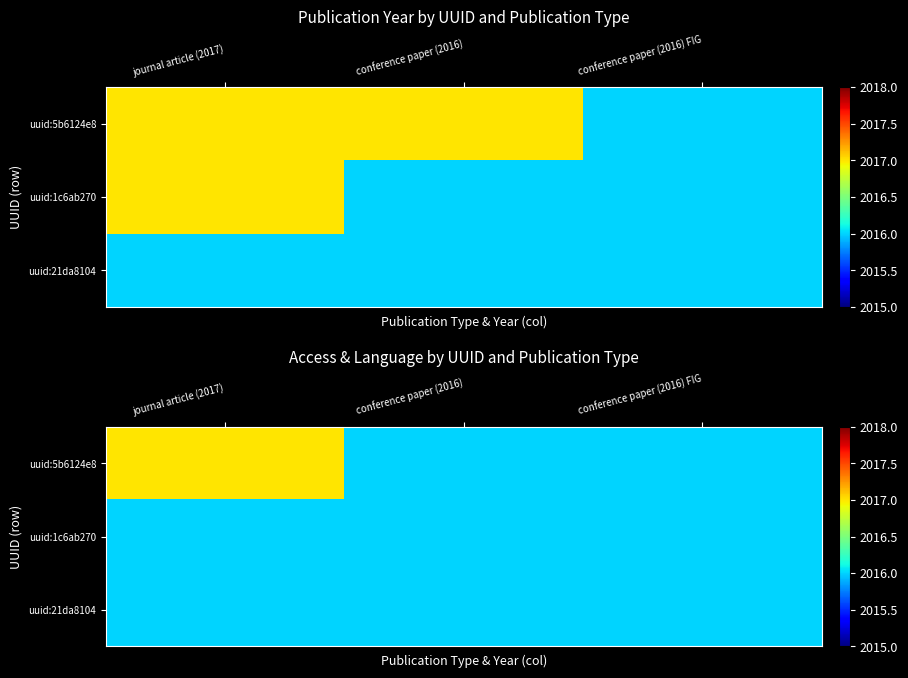

True or false: uuid:1c6ab270 has a value of 757 at journal article (2017).

False